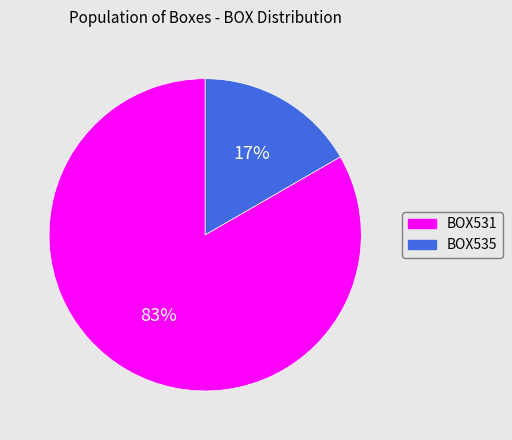

Is it true that BOX535 is 23% of the pie?

False